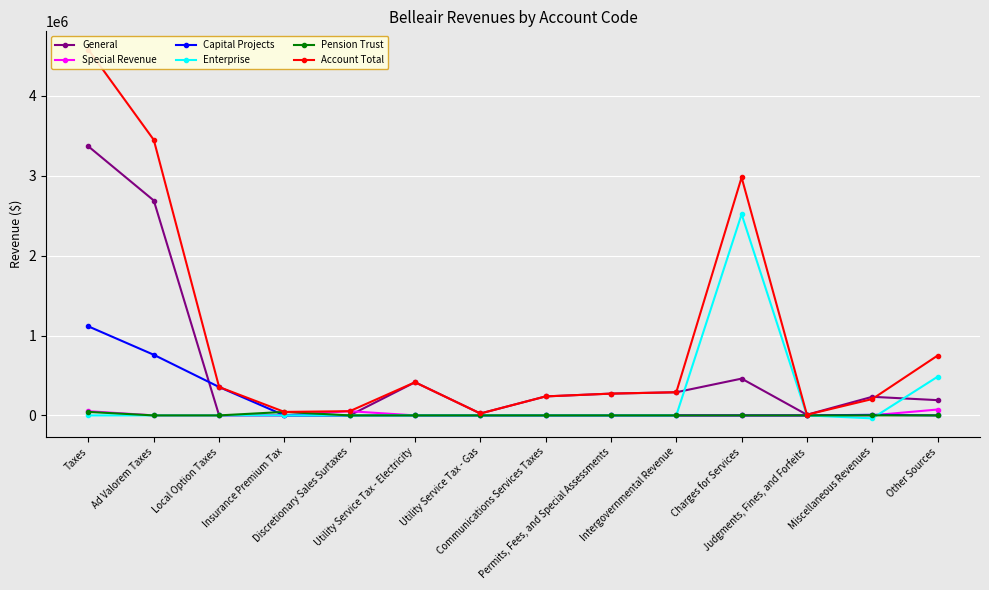

What is the difference between the General values at Charges for Services and Permits, Fees, and Special Assessments?

187748